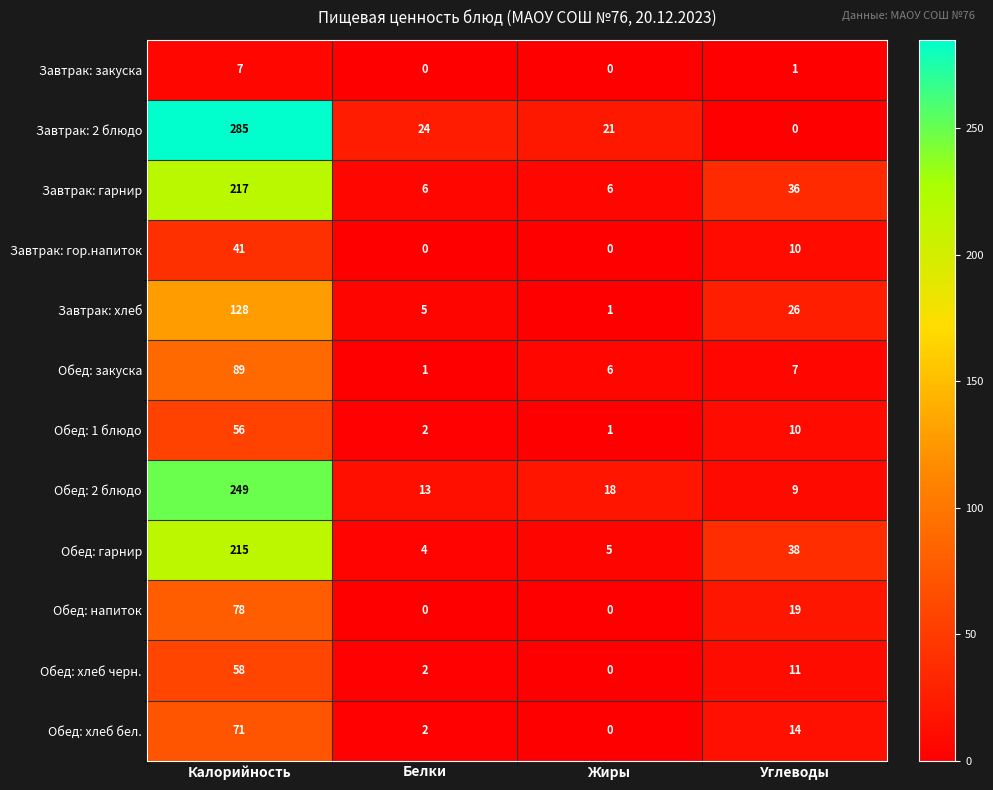

The Завтрак: гарнир series shows 6 at Жиры. True or false?

True